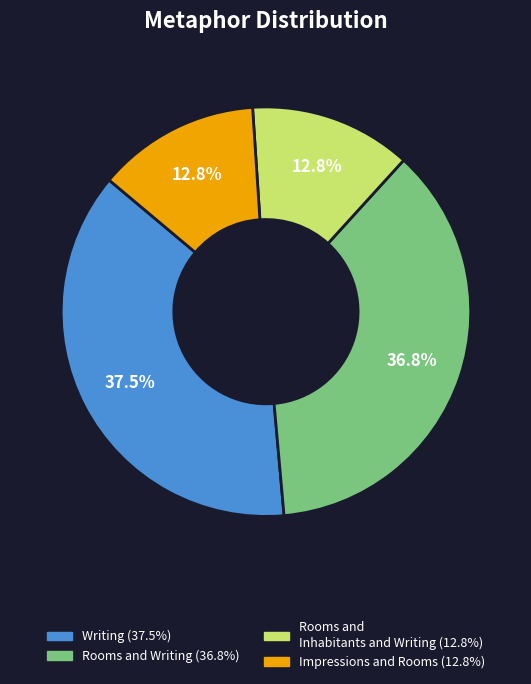

Does any single category account for the majority?

No